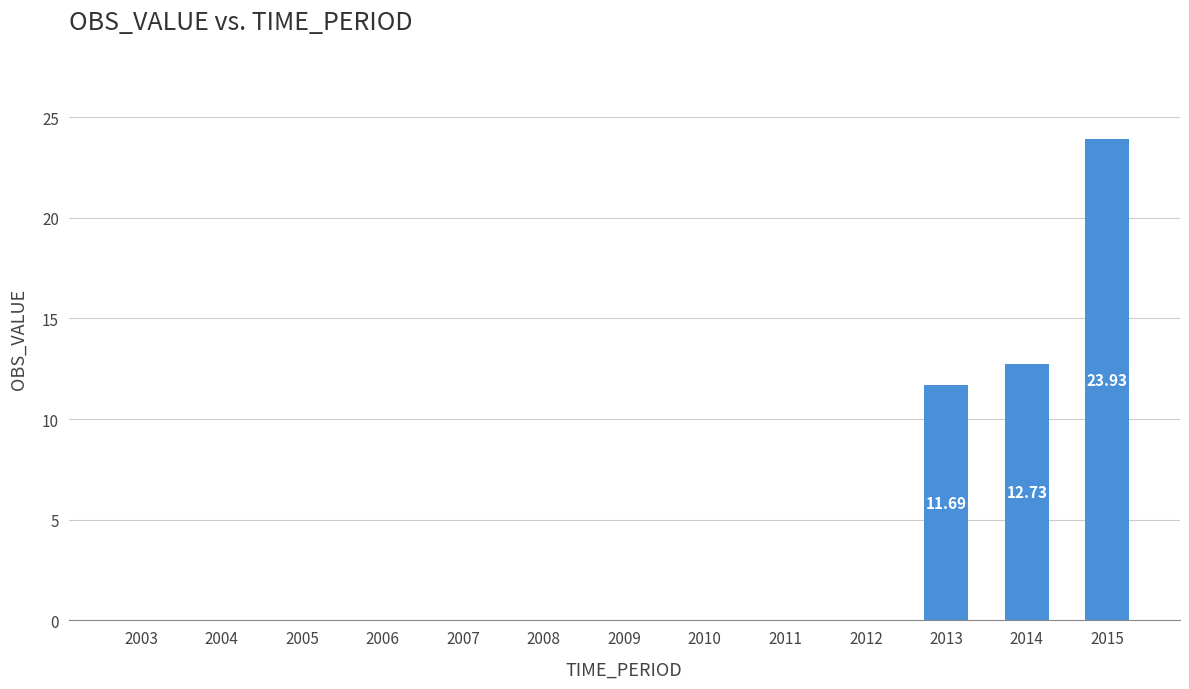

What is the difference between the values at 2014 and 2007?

12.7